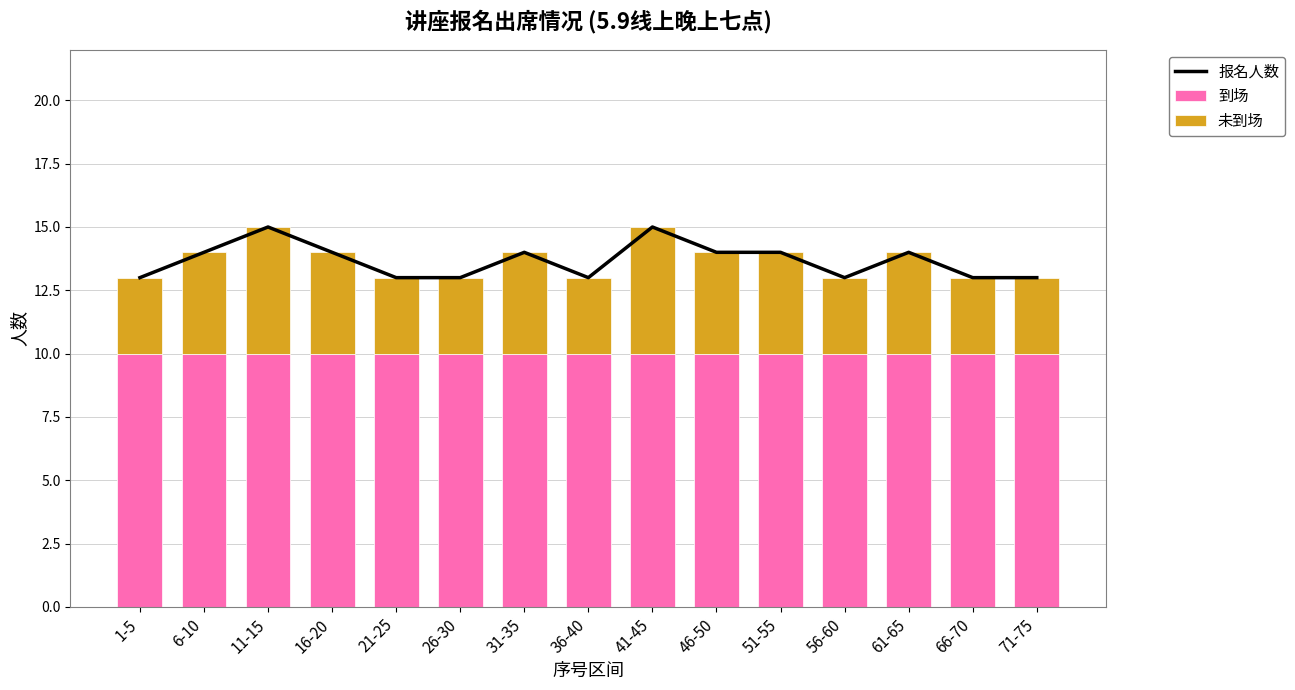

What is the sum of the 报名人数 values at 46-50 and 16-20?

28